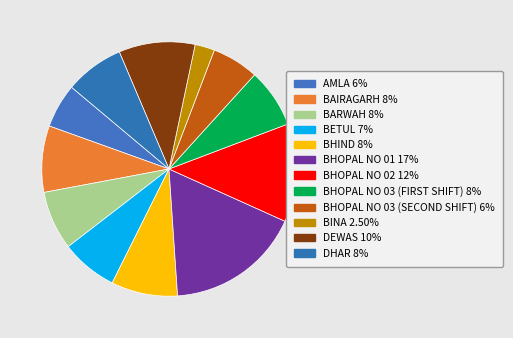

Rank the categories by value from highest to lowest.

BHOPAL NO 01, BHOPAL NO 02, DEWAS, BAIRAGARH, BHIND, BARWAH, BHOPAL NO 03 (FIRST SHIFT), DHAR, BETUL, BHOPAL NO 03 (SECOND SHIFT), AMLA, BINA